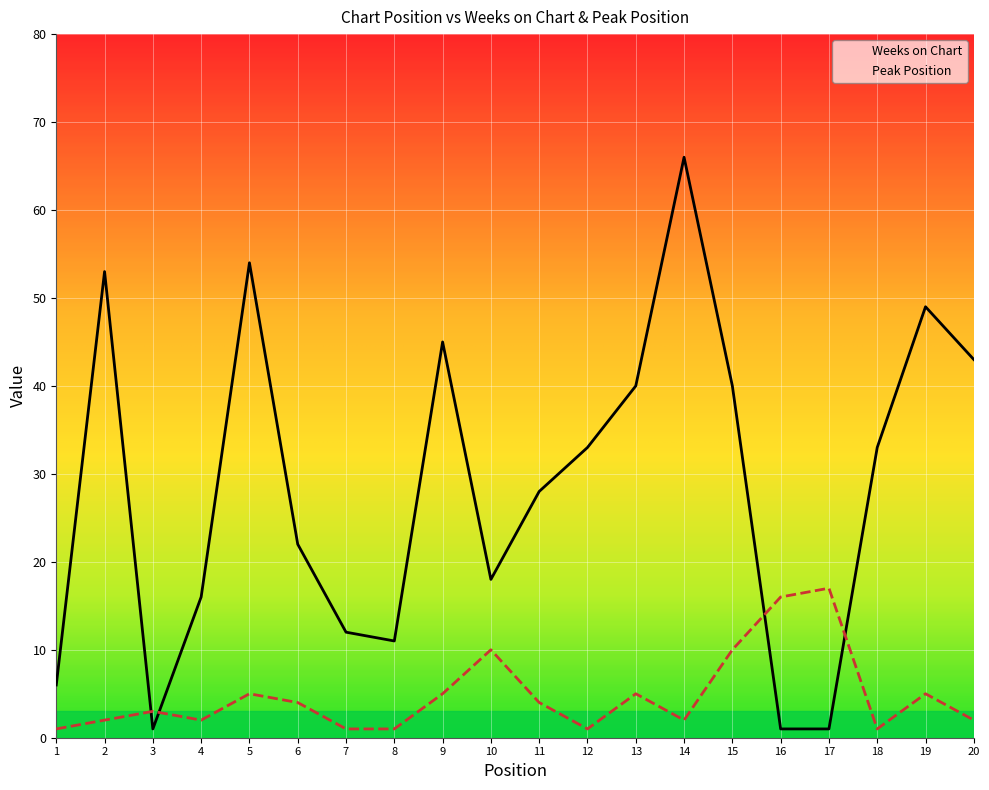

Reading right to left, what are all the values shown in this chart?

Weeks on Chart: 20=43	19=49	18=33	17=1	16=1	15=40	14=66	13=40	12=33	11=28	10=18	9=45	8=11	7=12	6=22	5=54	4=16	3=1	2=53	1=6
Peak Position: 20=2	19=5	18=1	17=17	16=16	15=10	14=2	13=5	12=1	11=4	10=10	9=5	8=1	7=1	6=4	5=5	4=2	3=3	2=2	1=1